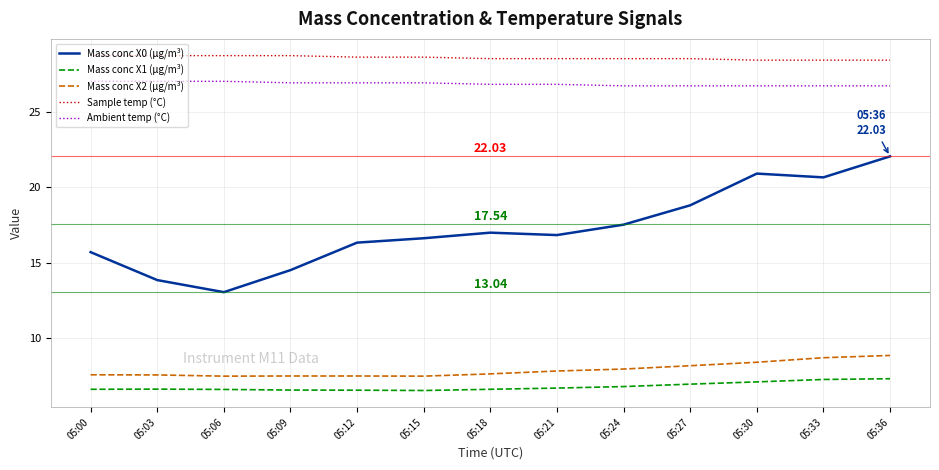

At how many categories does at least one series exceed 28?

13